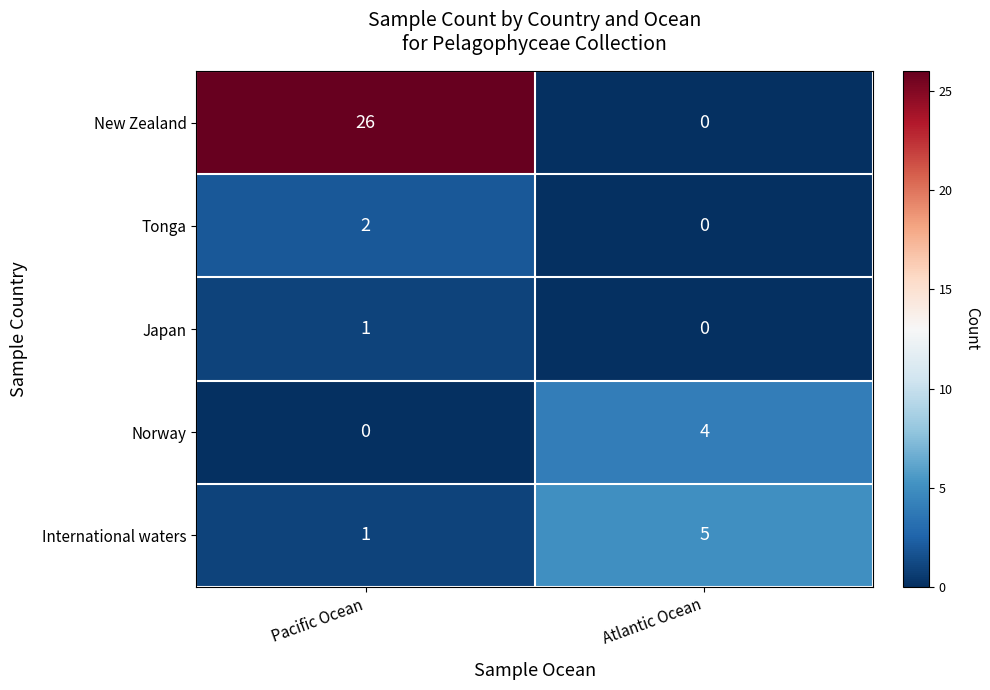

The Norway series shows 4 at Atlantic Ocean. True or false?

True